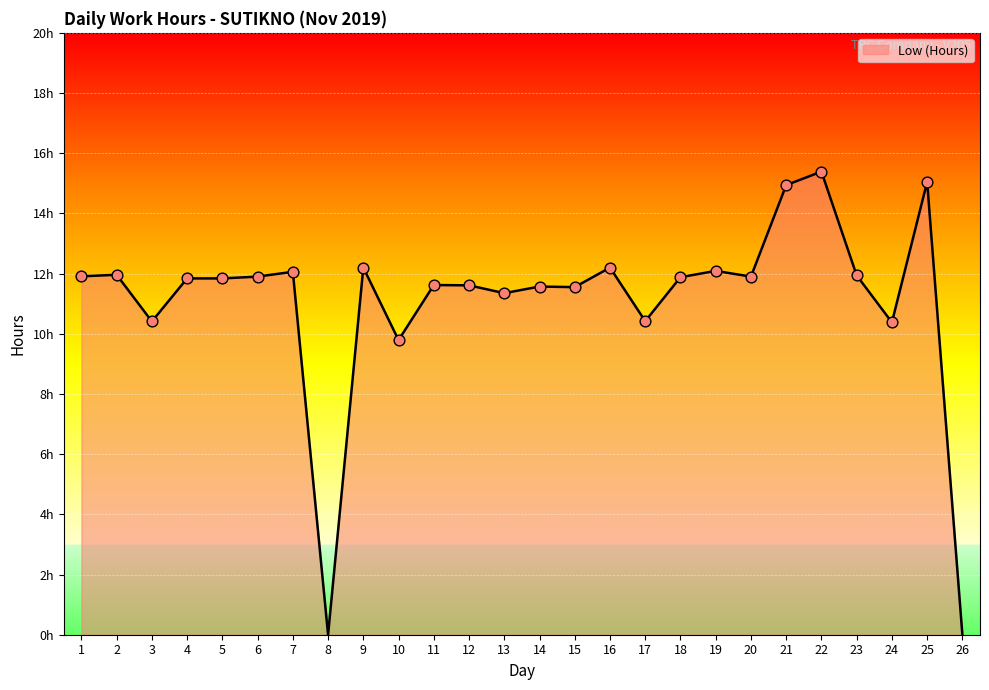

Is this an area chart (filled region under the line)?

Yes